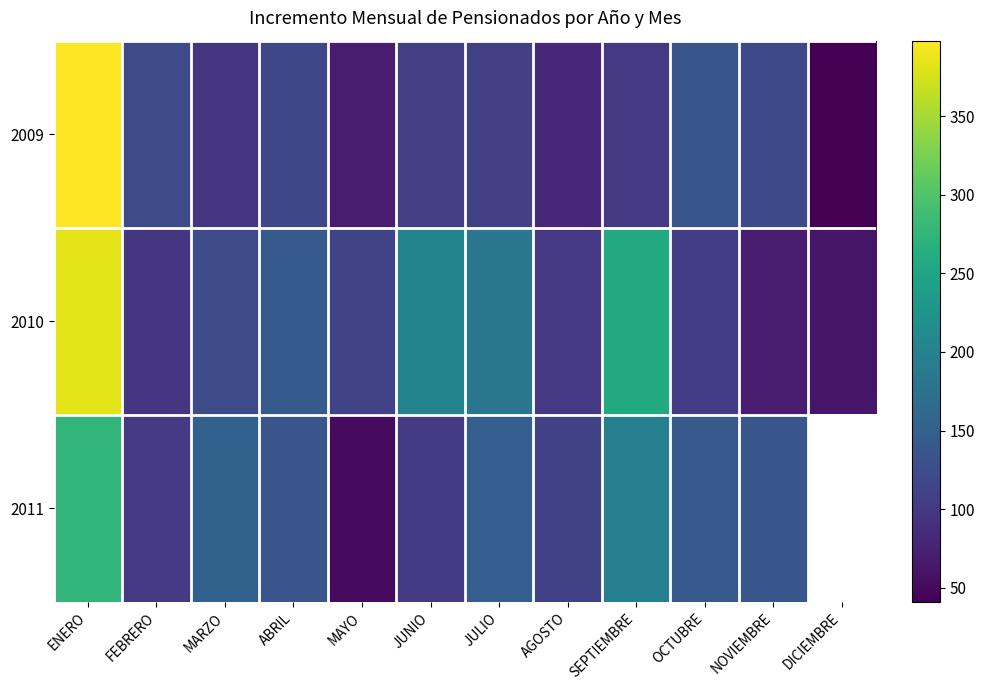

How many values in the 2009 series exceed 109?

5